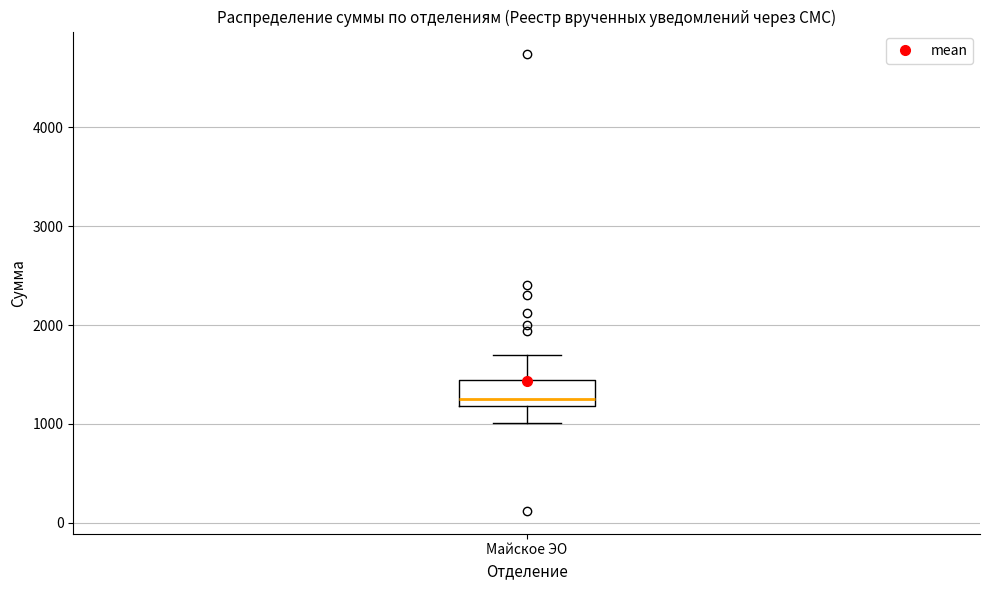

Where does the upper whisker of the box for Майское ЭО end on the y-axis? The values are not printed on the chart, so give them approximately, as read against the axis.

1700